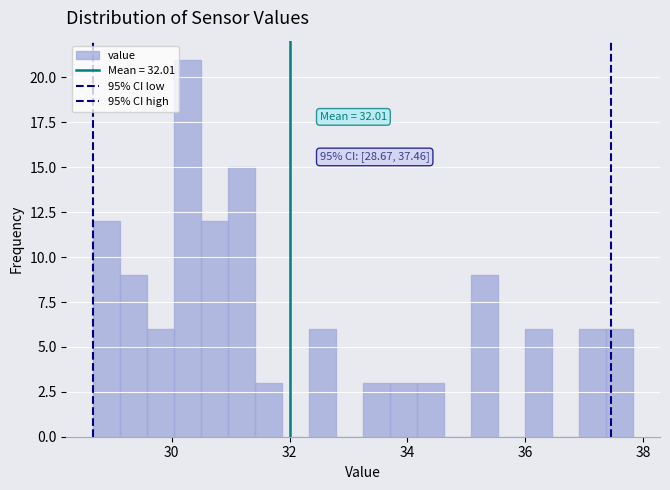

Read against the x-axis, roughly where is the centre of the tallest bar?

30.2